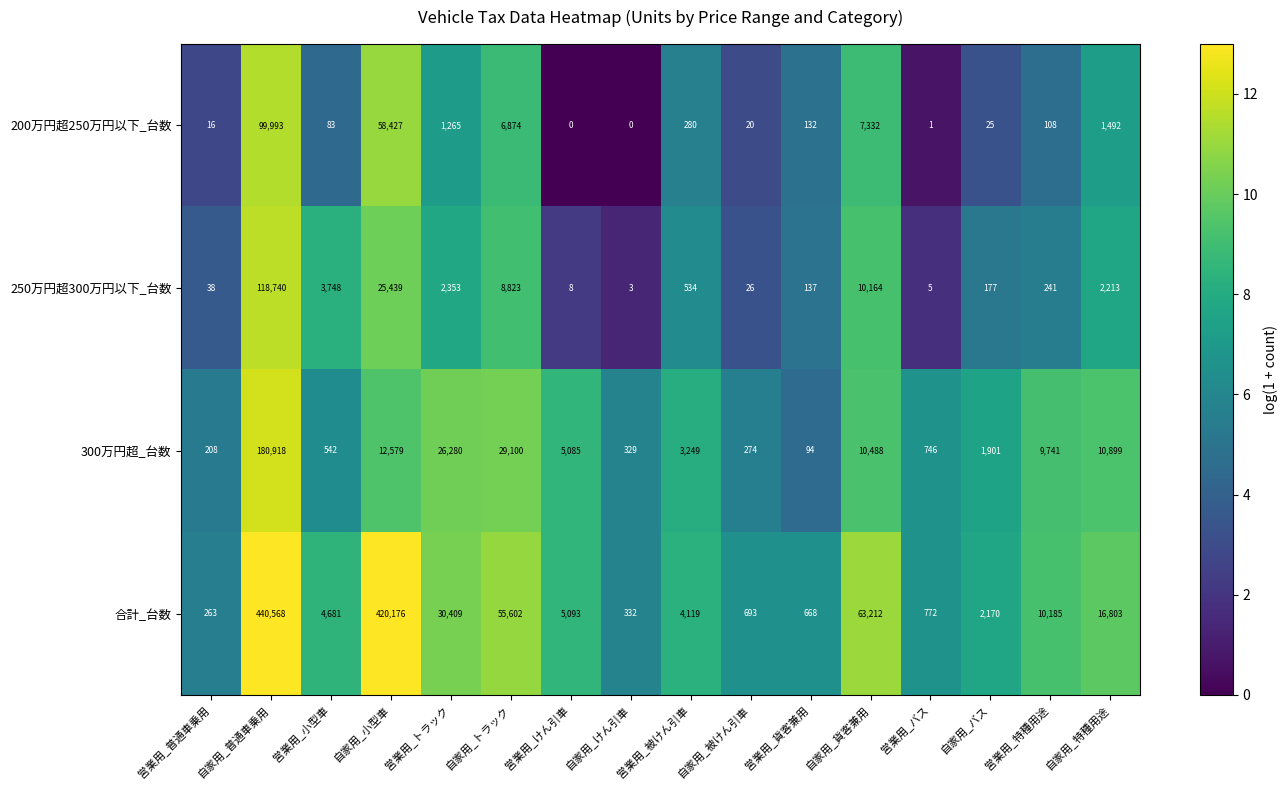

Which series has the largest total across all categories?

合計_台数